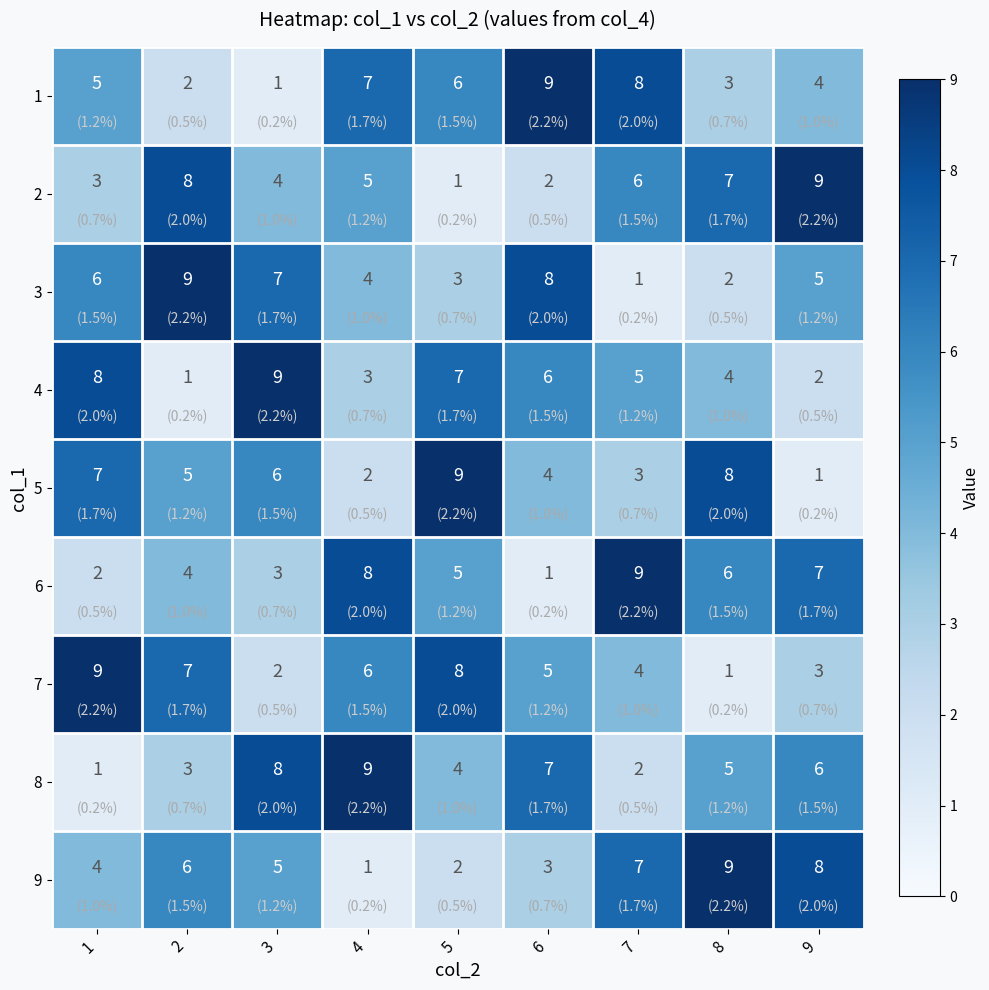

True or false: 7 has a value of 6 at 4.

True